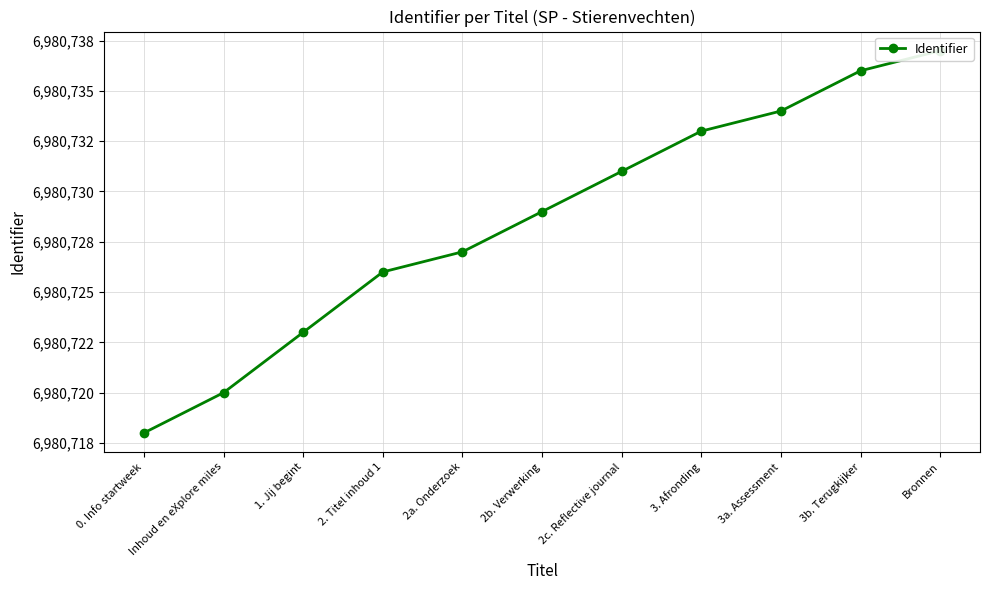

True or false: there are more than 1 points higher than both neighbors.

False